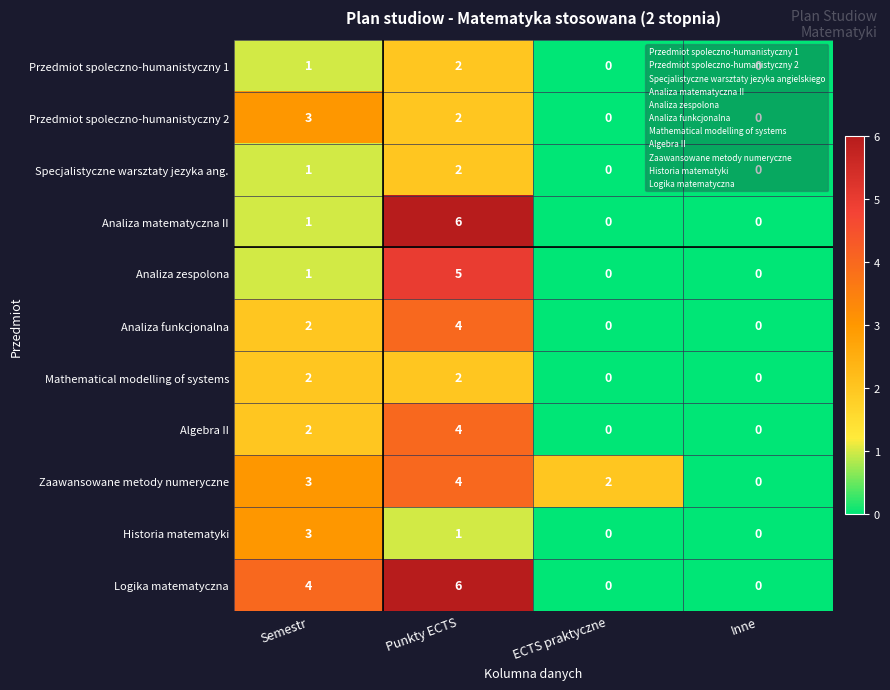

At how many categories does at least one series exceed 5?

1